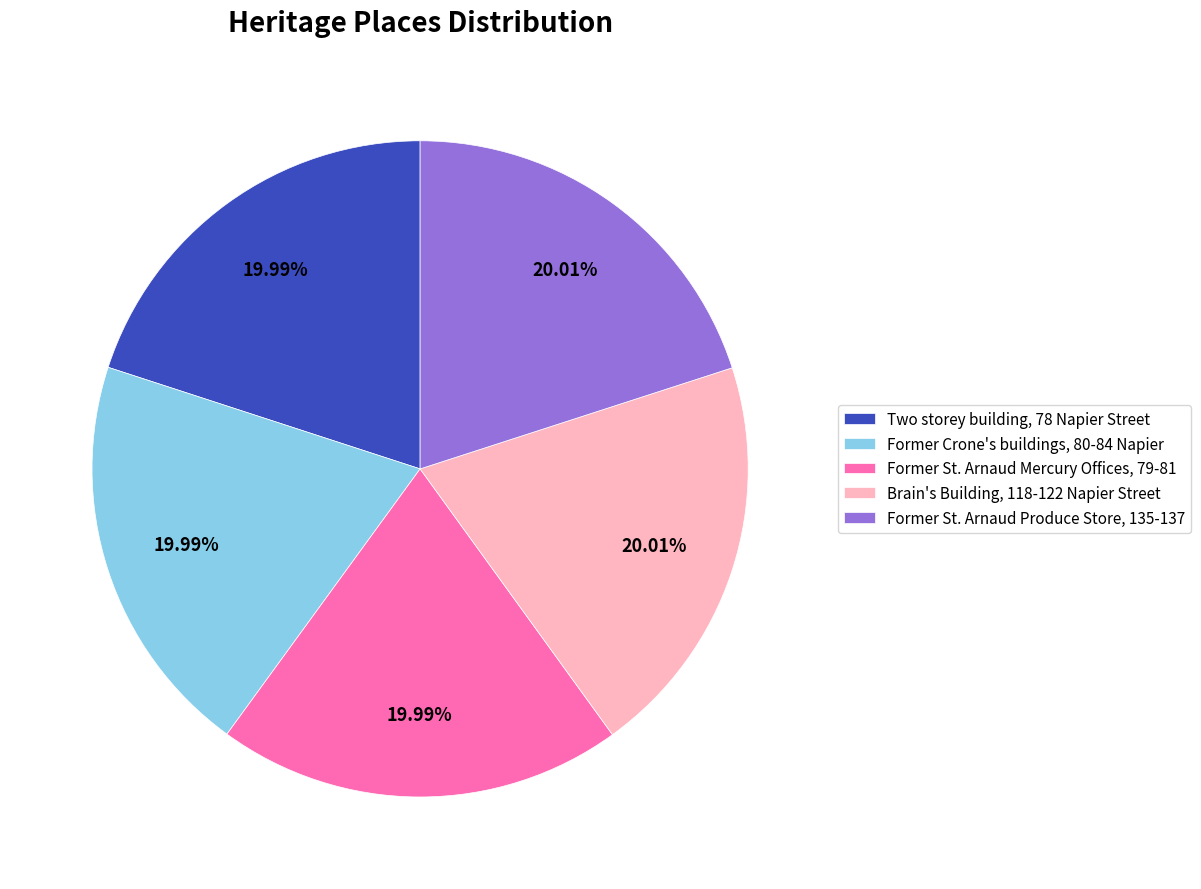

Approximately how many times larger is the value at Former St. Arnaud Mercury Offices, 79-81 compared to Former St. Arnaud Produce Store, 135-137?

1.0